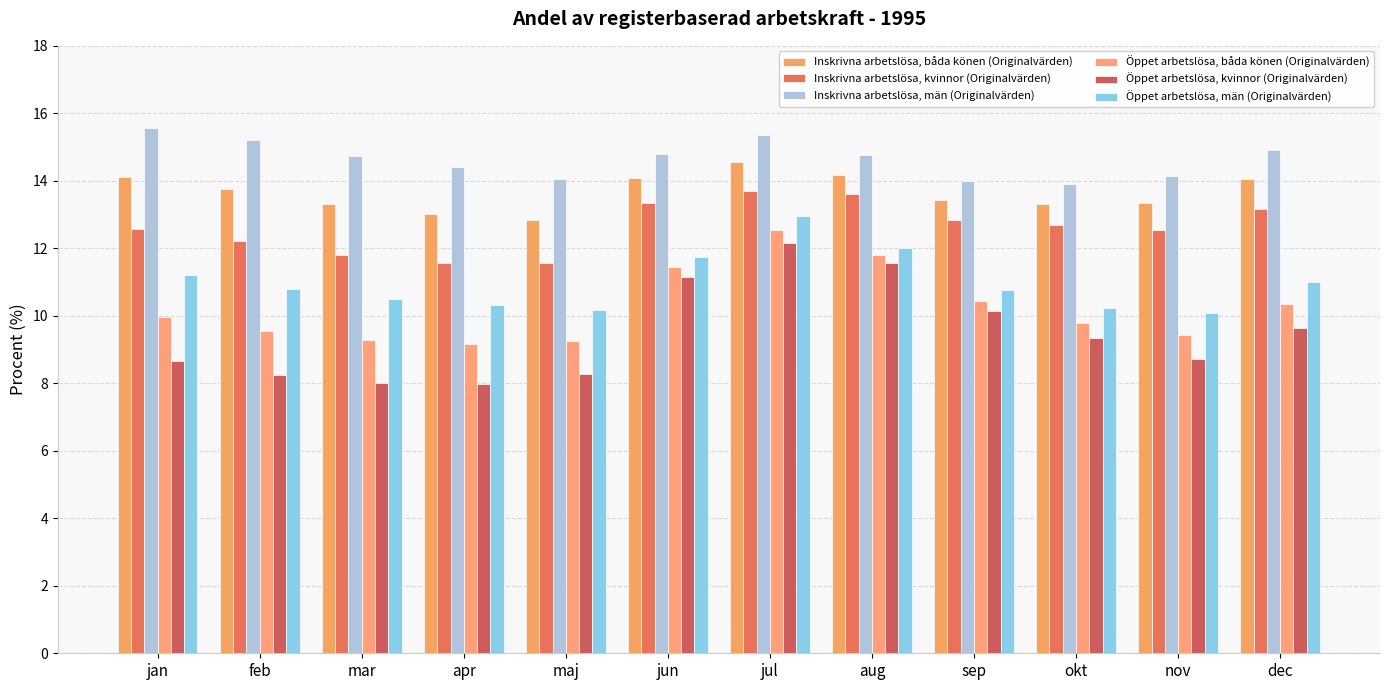

At which category is the sum across all series the highest?

jul